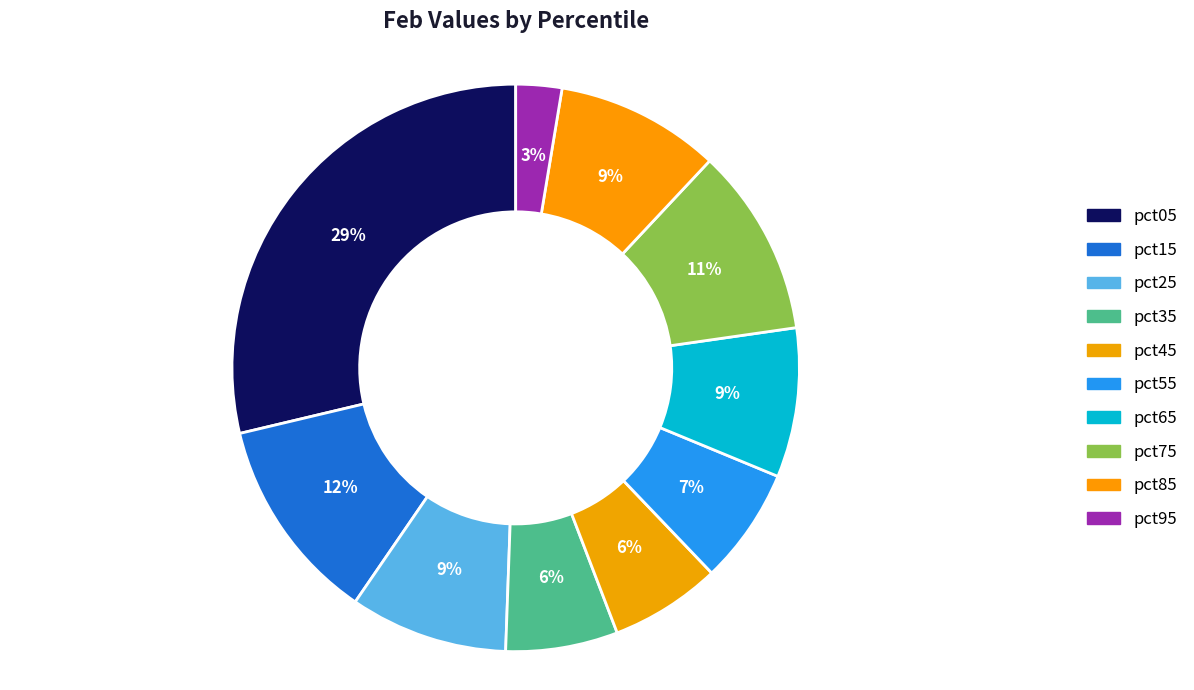

What is the largest slice in the pie chart?

pct05